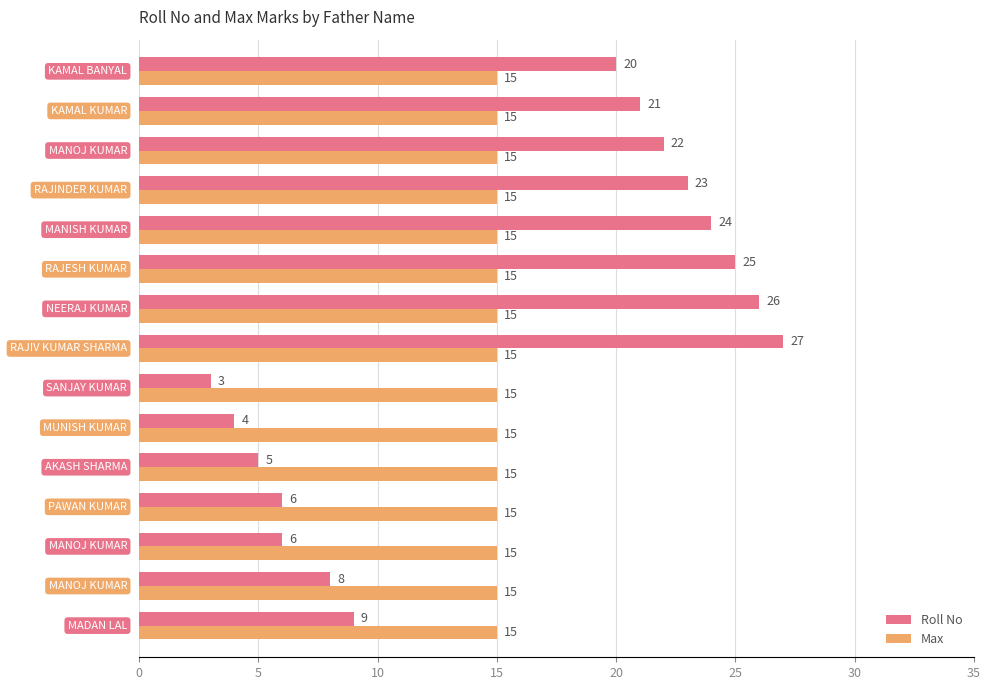

Rank the series by their maximum value, from lowest to highest.

Max, Roll No